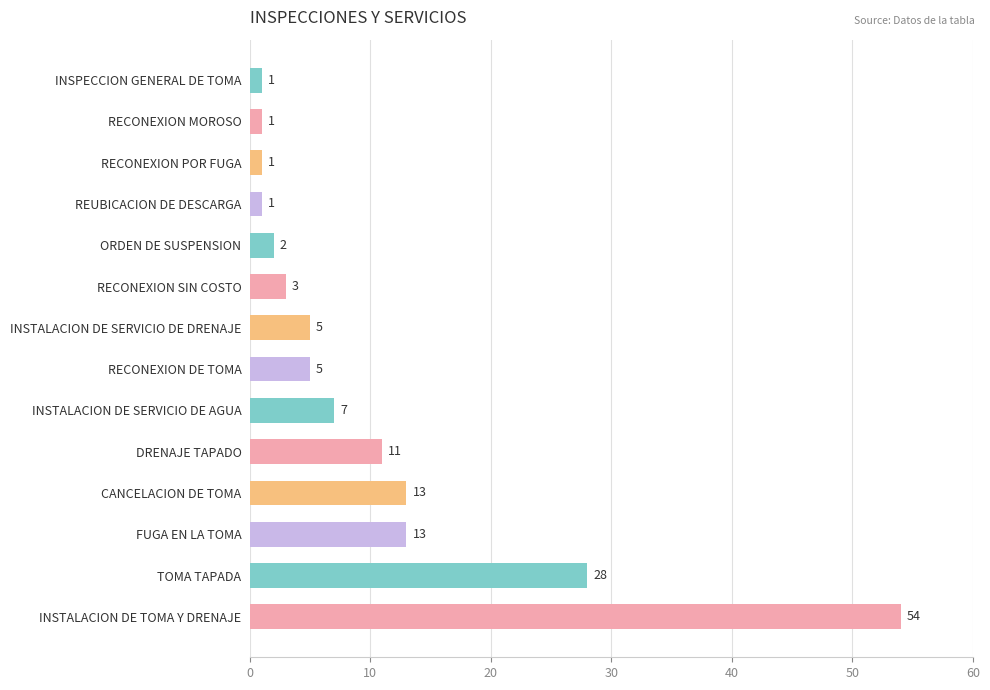

Reading bottom to top, transcribe all the data shown in this chart.

54	28	13	13	11	7	5	5	3	2	1	1	1	1